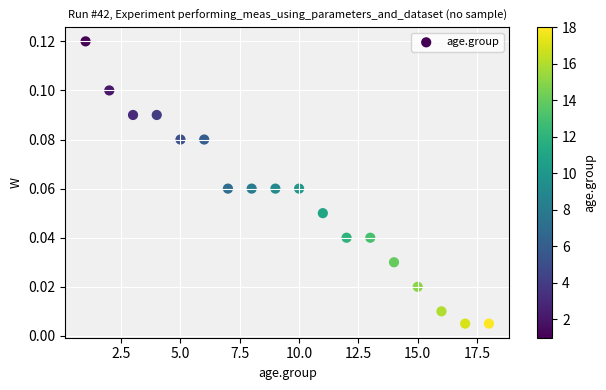

What is the range of X values (max minus min)?

17.0